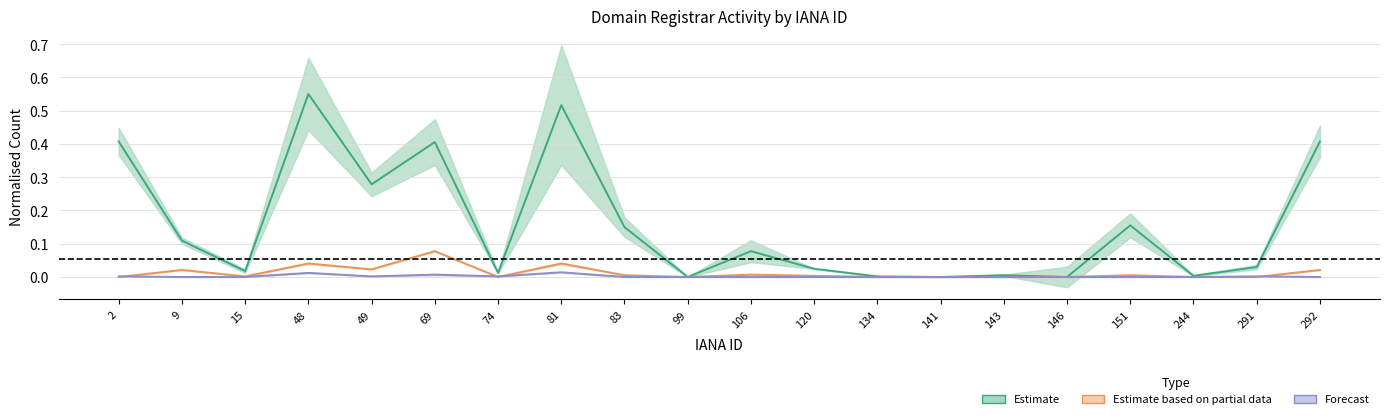

At which category is the sum across all series the highest?

48